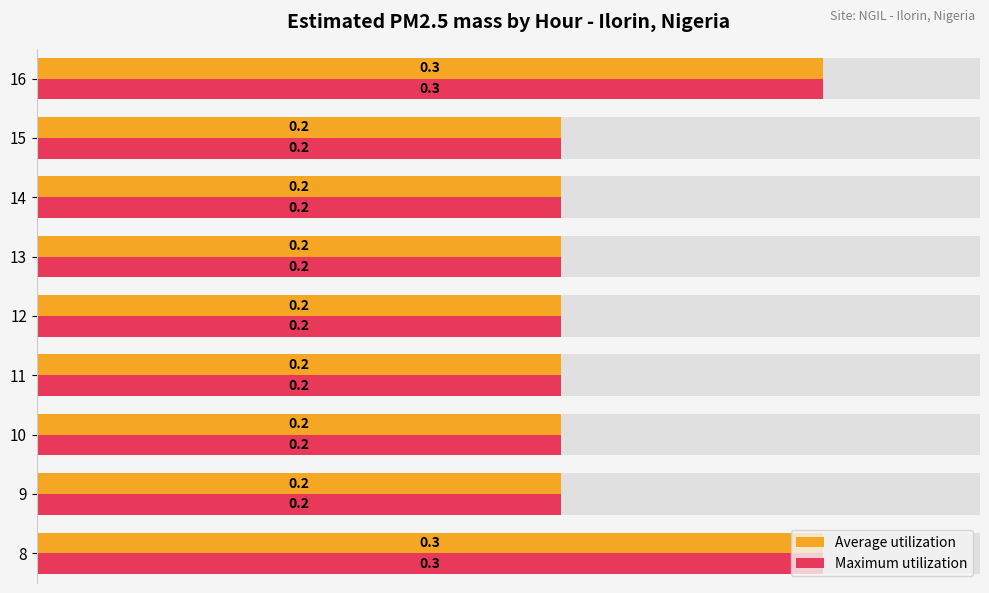

How many bars are there in total?

18